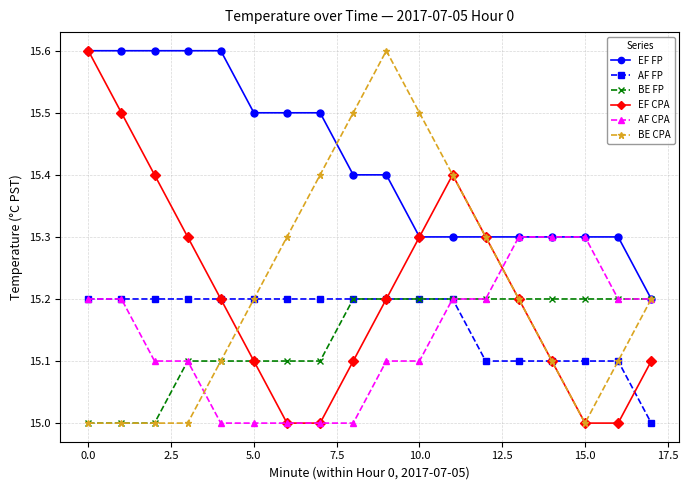

What is the value of the BE FP point at the 16th from the left?

15.2